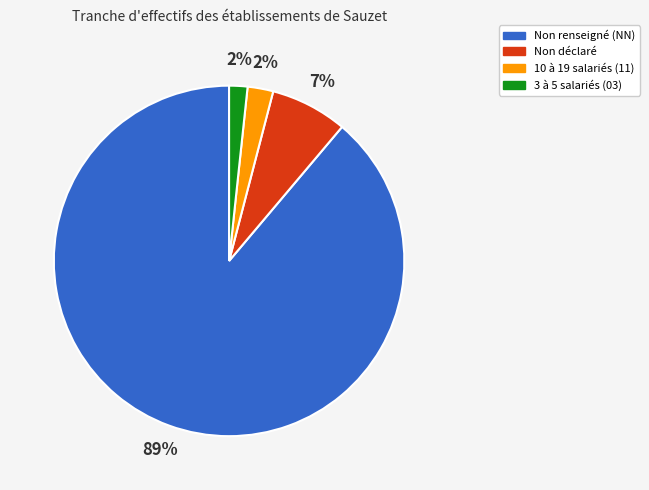

Is the sum of 3 à 5 salariés (03) and Non renseigné (NN) greater than half?

Yes